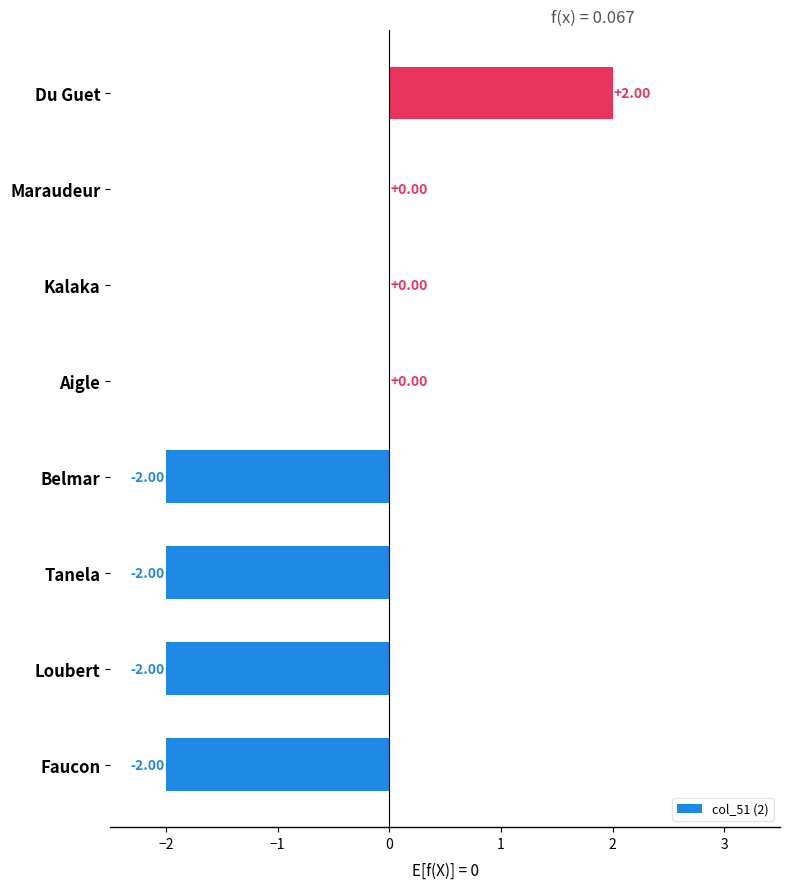

Between Faucon and Maraudeur, which is larger?

Maraudeur